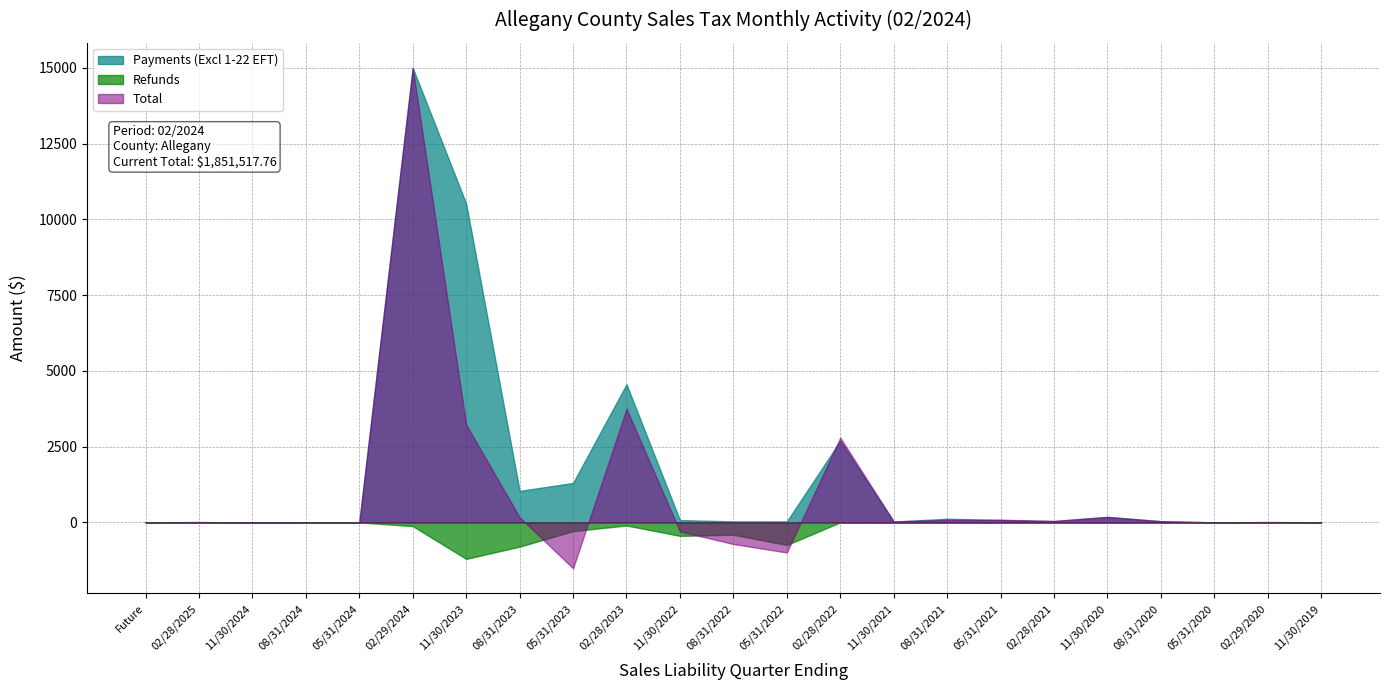

How many values in Total are below zero?

5